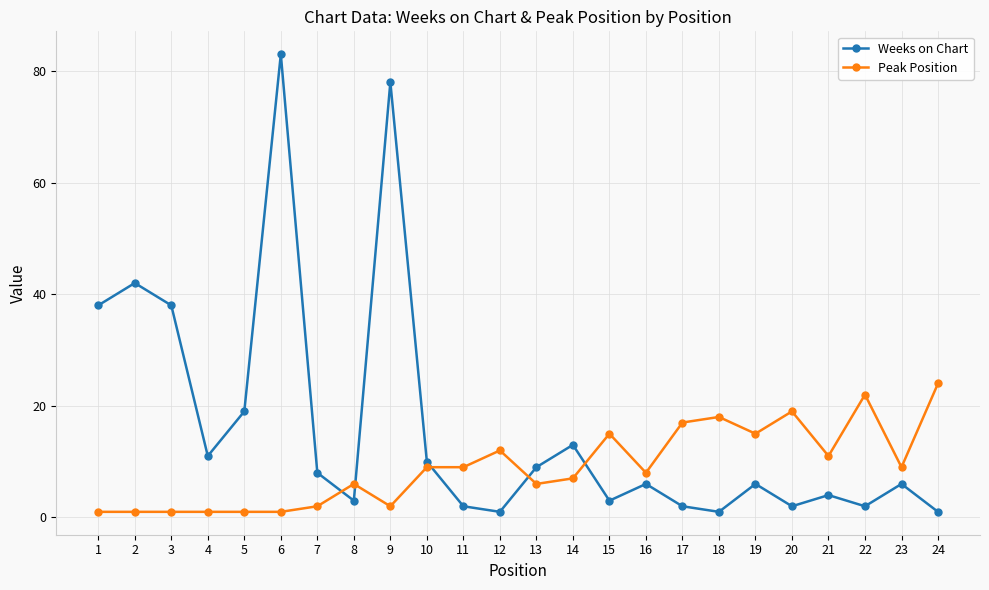

Does the chart have visible grid lines?

Yes